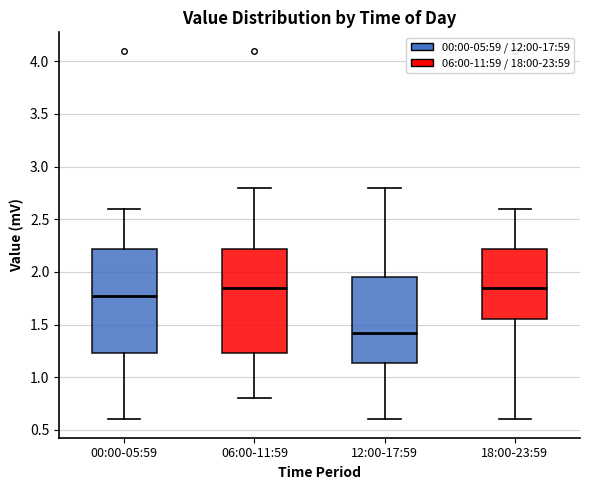

Reading left to right, read every box against the y-axis: the position of its median line, the range the box covers, and the ends of its whiskers. The values are not printed on the chart, so give them approximately, as read against the axis.

00:00-05:59: median 1.75, box 1.25 to 2.20, whiskers 0.60 to 2.60
06:00-11:59: median 1.85, box 1.25 to 2.20, whiskers 0.80 to 2.80
12:00-17:59: median 1.40, box 1.15 to 1.95, whiskers 0.60 to 2.80
18:00-23:59: median 1.85, box 1.55 to 2.20, whiskers 0.60 to 2.60